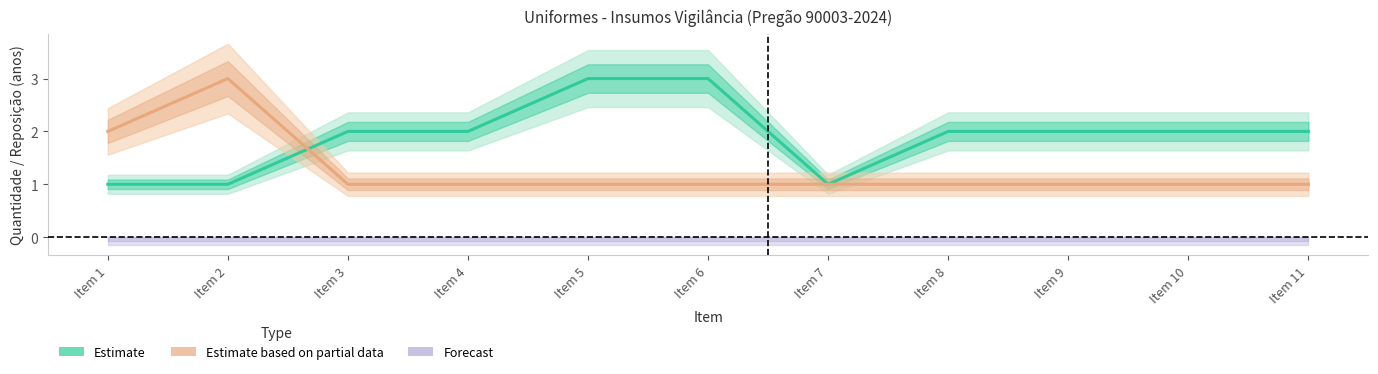

Reading right to left, transcribe all the data shown in this chart.

Estimate (Qntd): Item 11=2	Item 10=2	Item 9=2	Item 8=2	Item 7=1	Item 6=3	Item 5=3	Item 4=2	Item 3=2	Item 2=1	Item 1=1
Estimate based on partial data (Reposição): Item 11=1	Item 10=1	Item 9=1	Item 8=1	Item 7=1	Item 6=1	Item 5=1	Item 4=1	Item 3=1	Item 2=3	Item 1=2